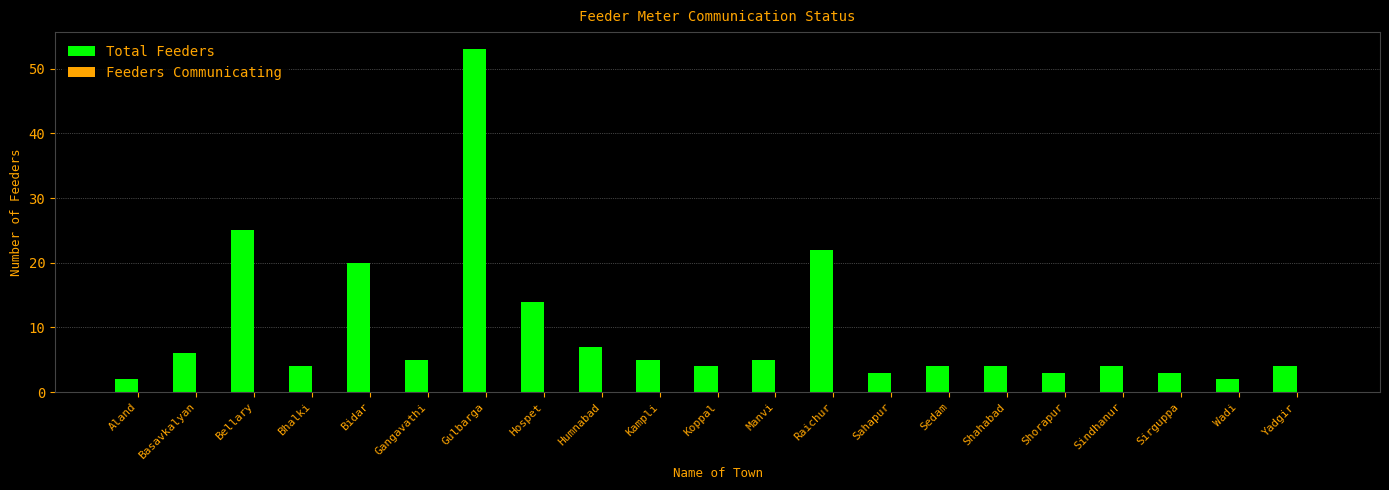

The chart shows a value of 2 at Sedam. True or false?

False